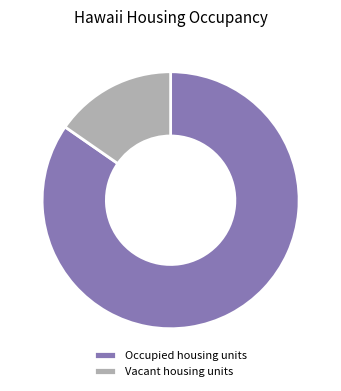

Is it true that Vacant housing units is 15% of the pie?

True